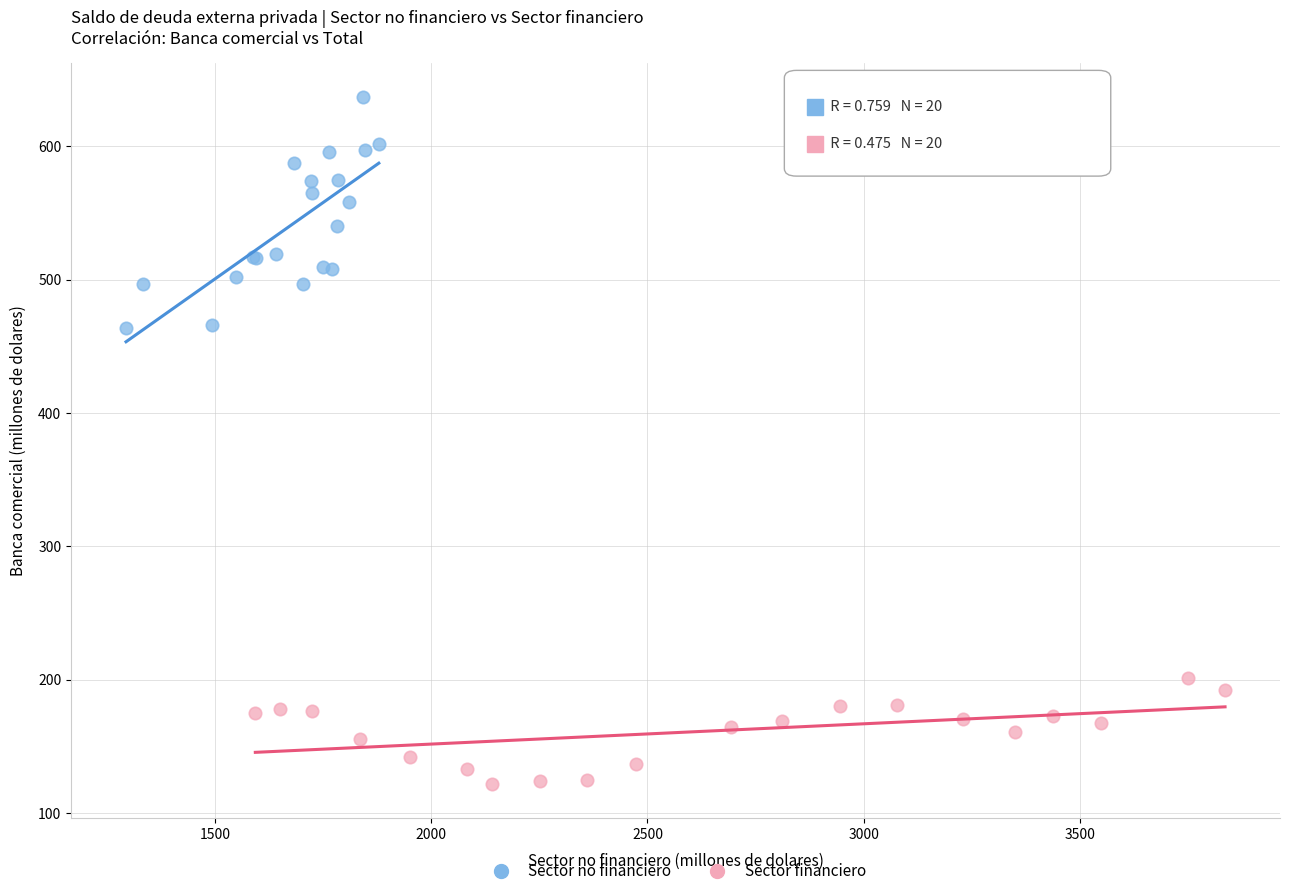

Which series contains the lowest Y value?

Sector financiero